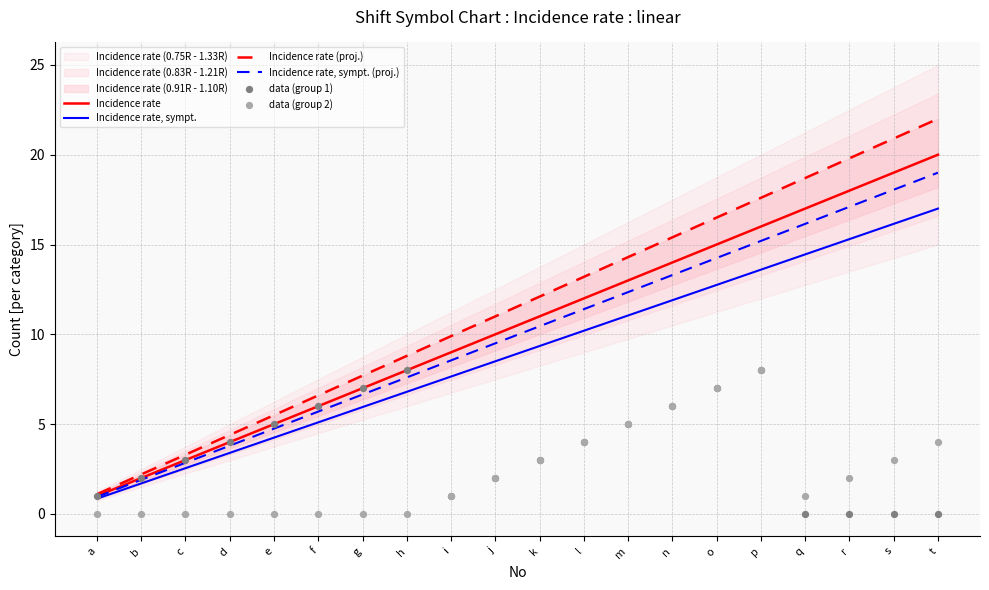

Which series contains the lowest Y value?

data (group 1)